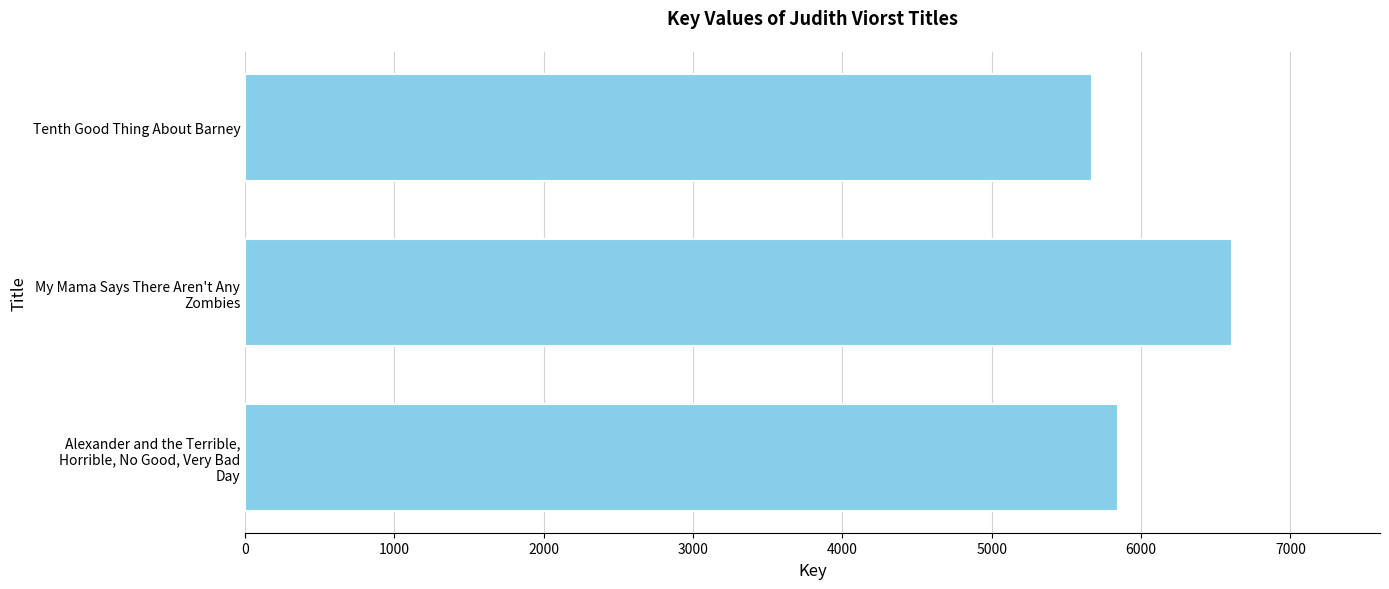

The value at Tenth Good Thing About Barney is 8097. True or false?

False